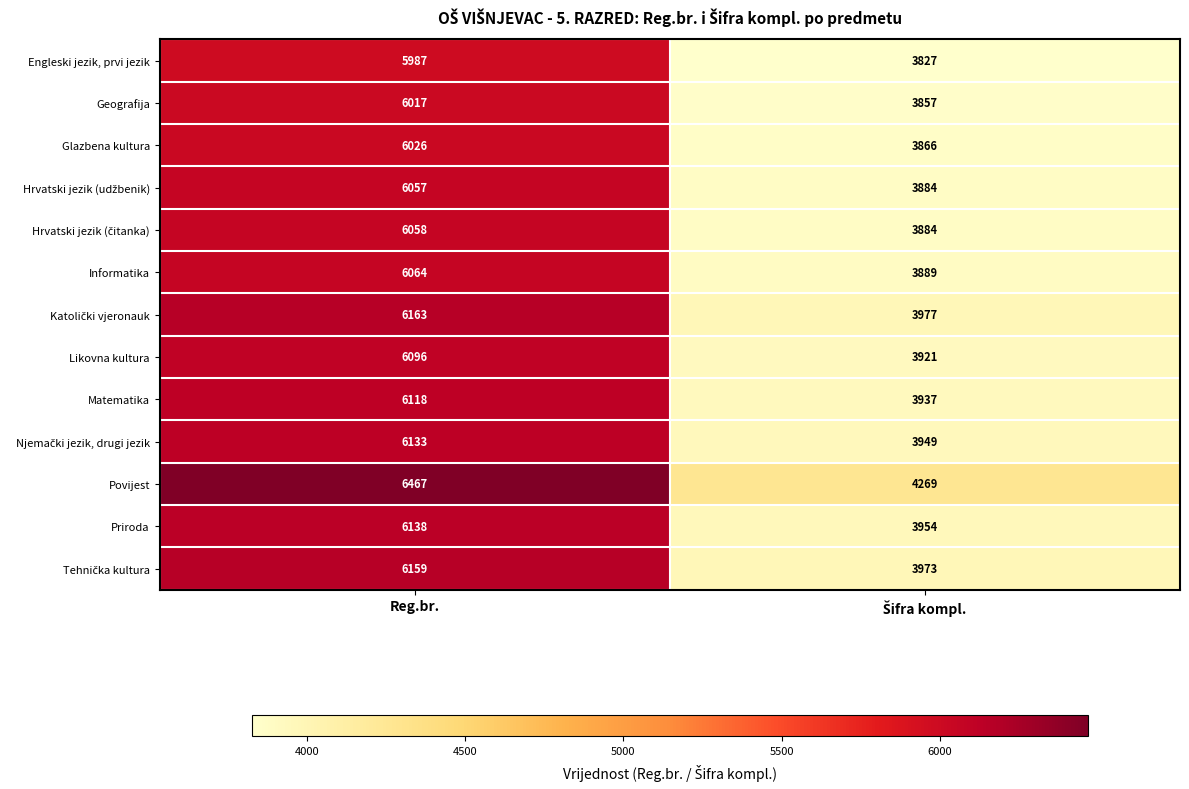

Which series has the widest spread of values?

Povijest